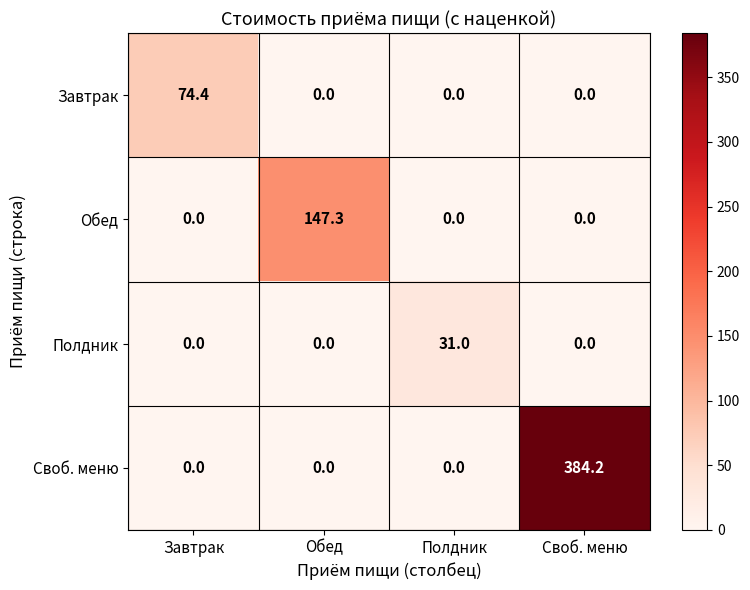

Count the number of data series in this chart.

4